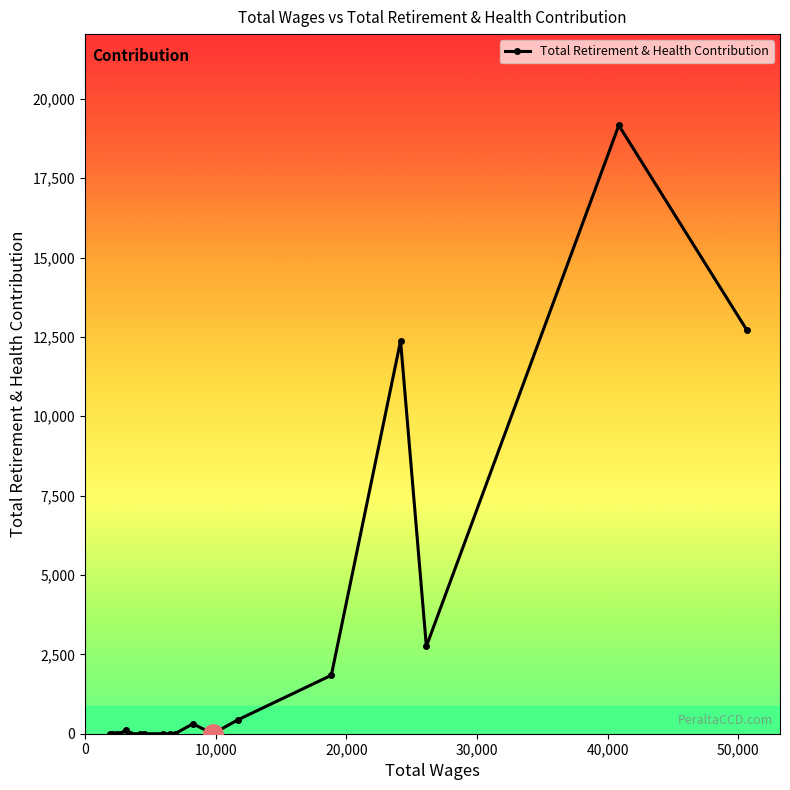

What is the average value?

2485